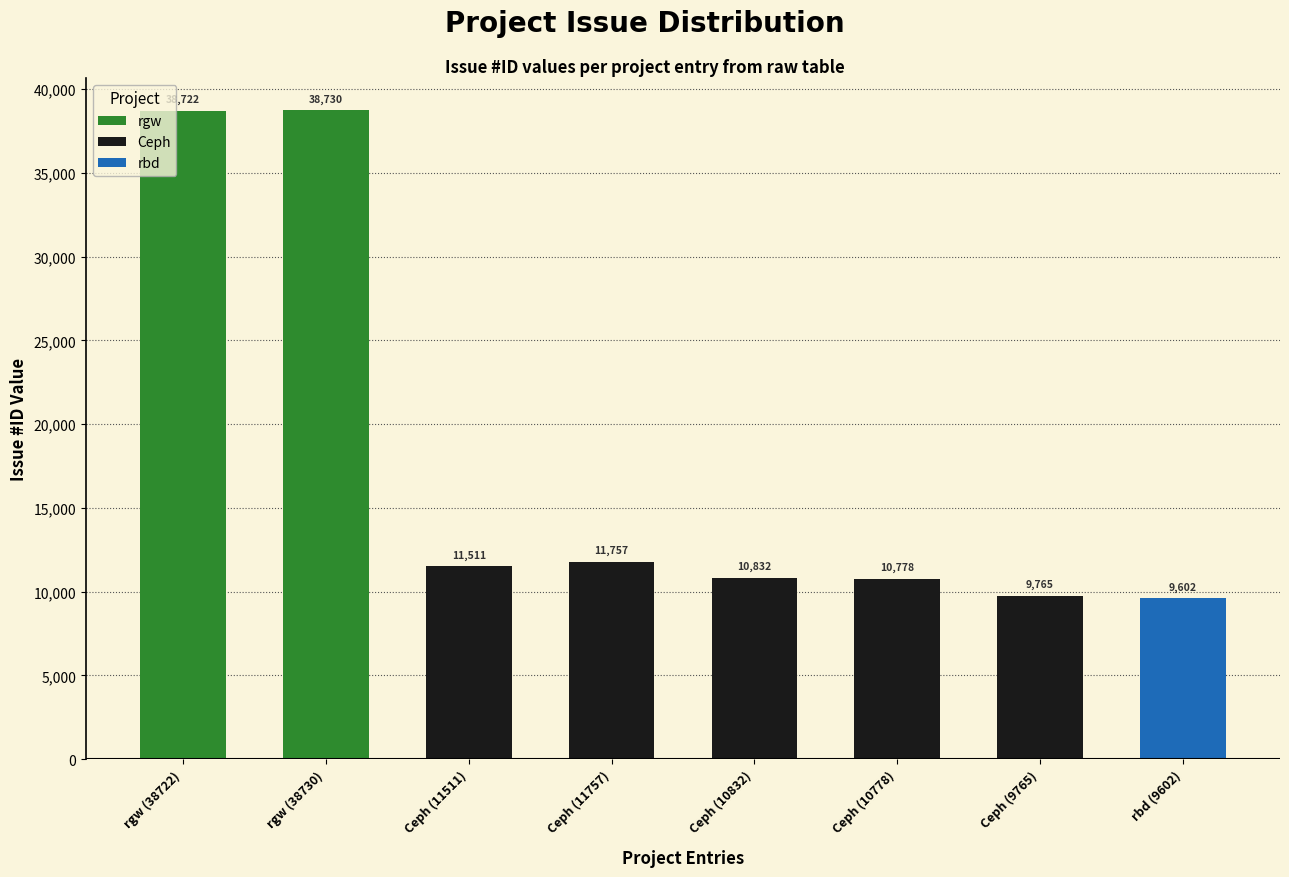

Rank the categories by value from highest to lowest.

rgw (38730), rgw (38722), Ceph (11757), Ceph (11511), Ceph (10832), Ceph (10778), Ceph (9765), rbd (9602)